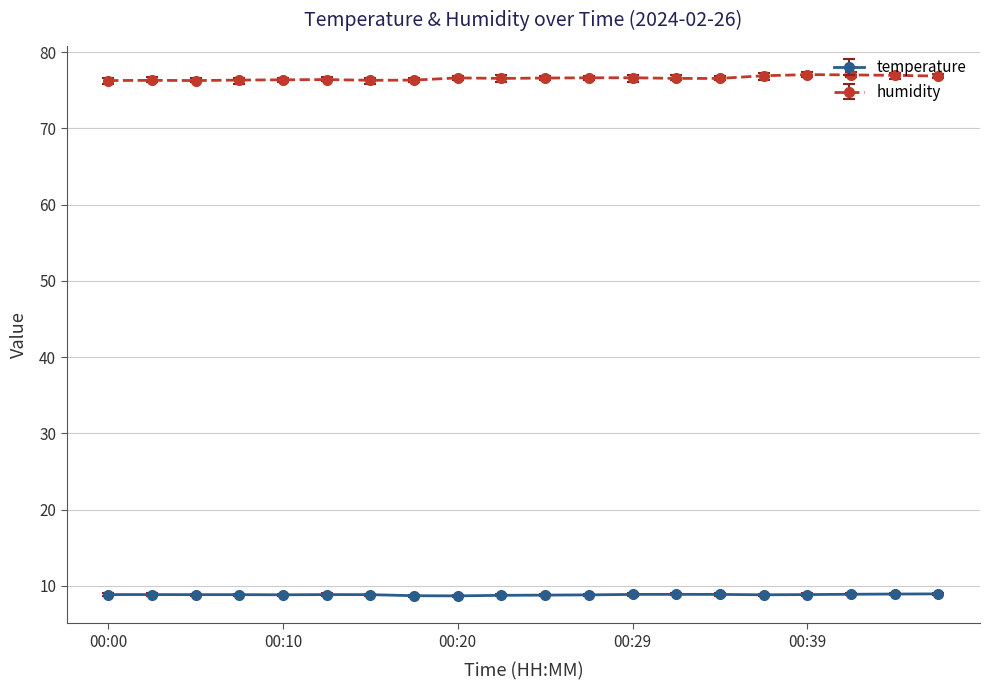

List the series in order of their overall mean, highest first.

humidity, temperature